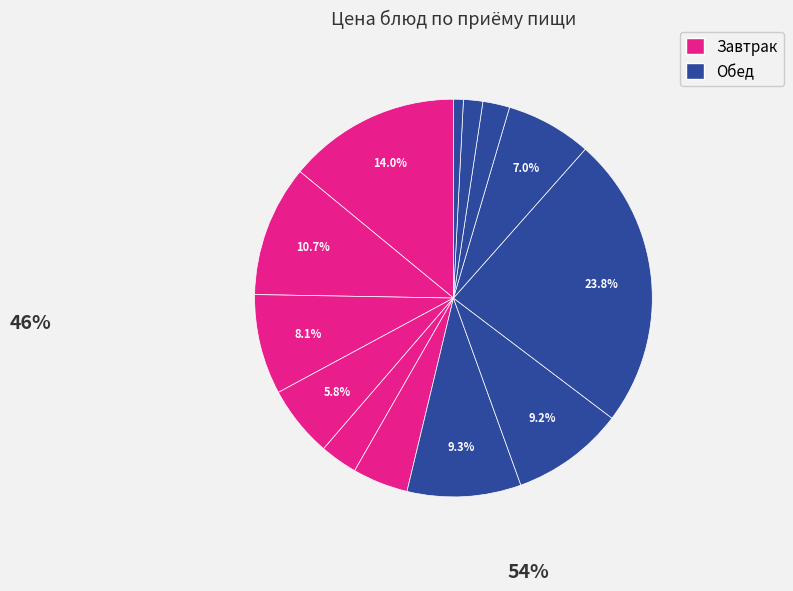

Count the number of slices in the pie.

13